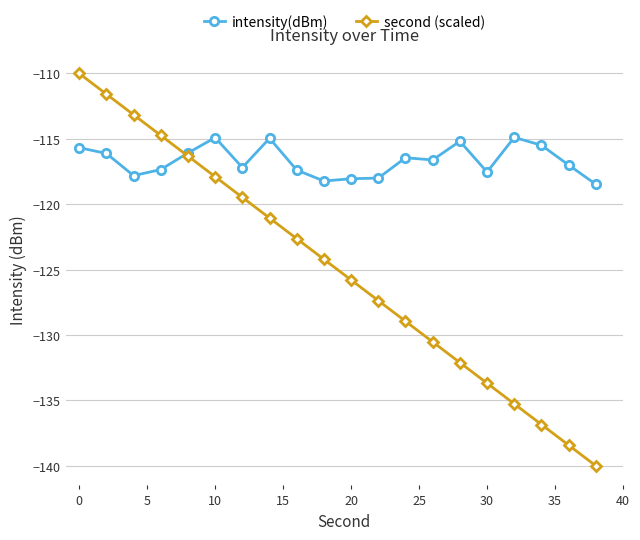

List the series in order of their overall mean, highest first.

intensity(dBm), second (scaled)